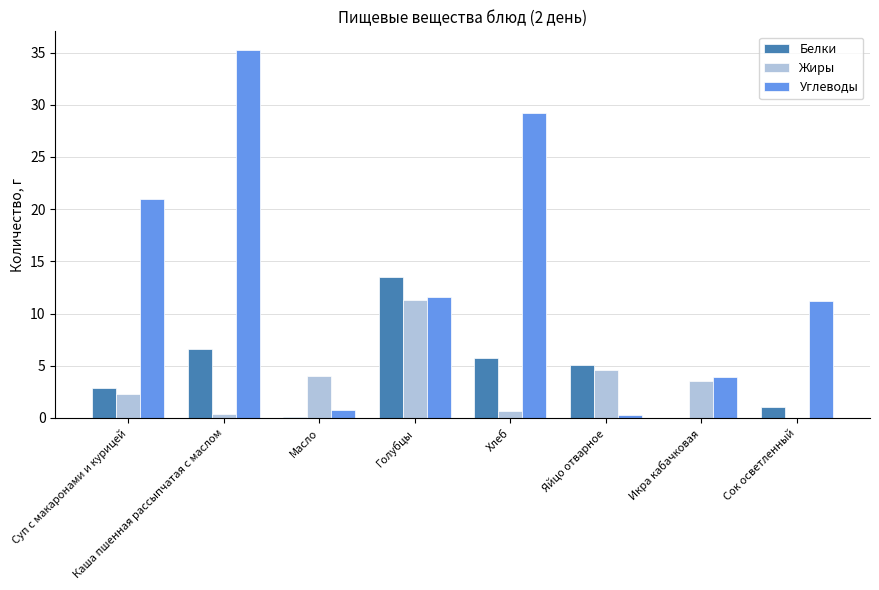

Is it true that Углеводы equals 11.6 at Голубцы?

True